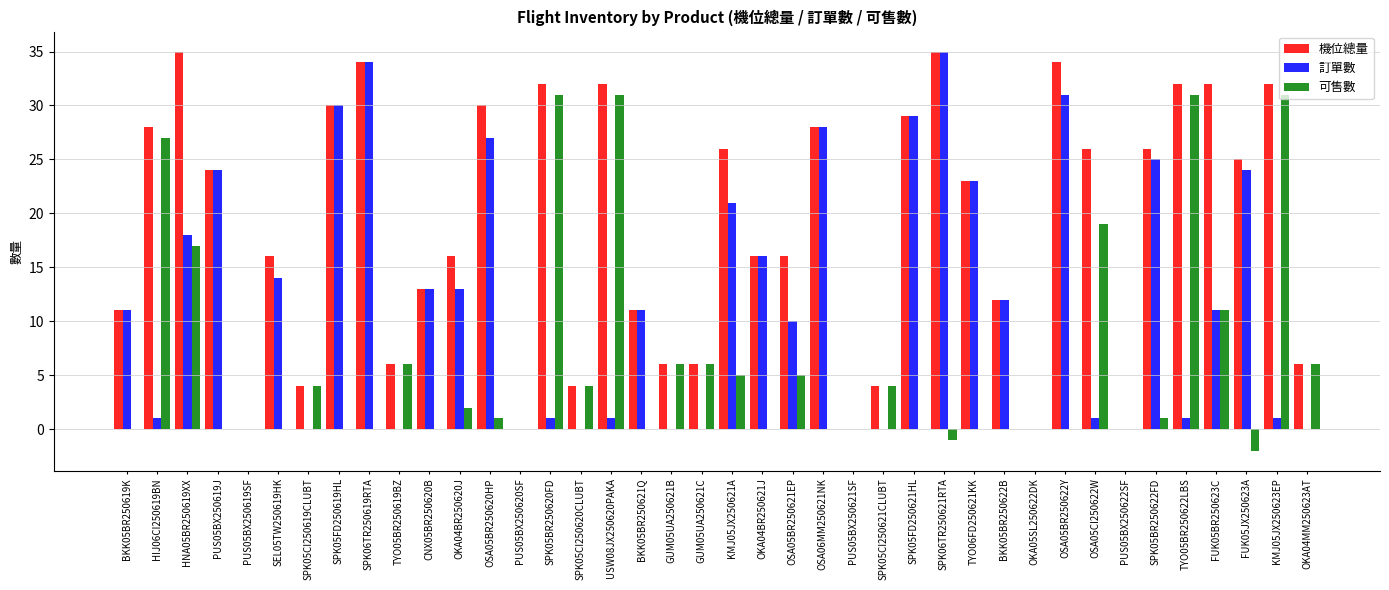

Read the 可售數 value at OSA05CI250622W, to the nearest 10.

20